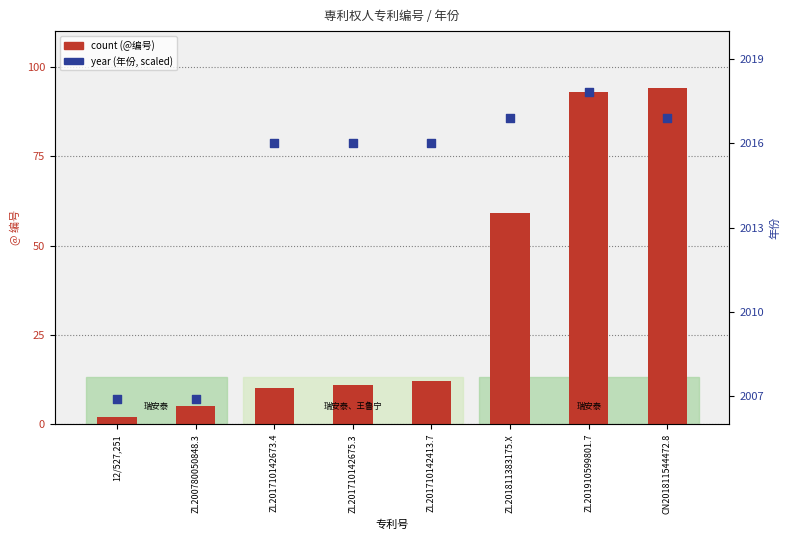

Which series has the largest Y range (max minus min)?

count